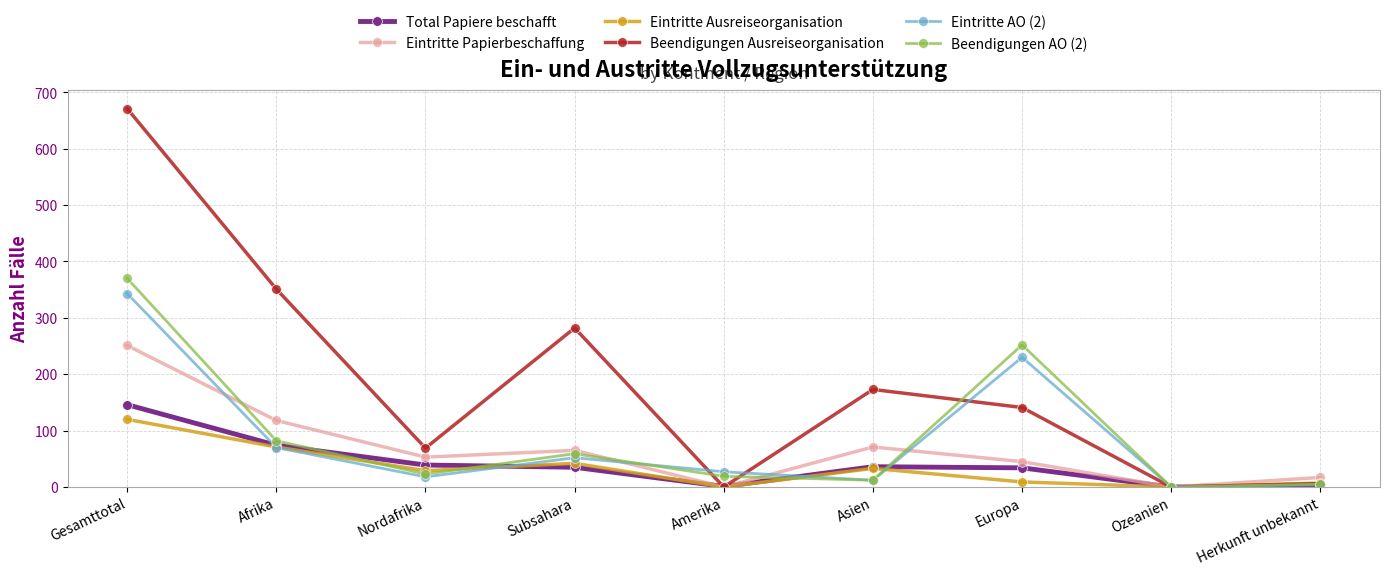

Is the value of Eintritte Ausreiseorganisation at Asien greater than the value of Beendigungen Ausreiseorganisation at Gesamttotal?

No